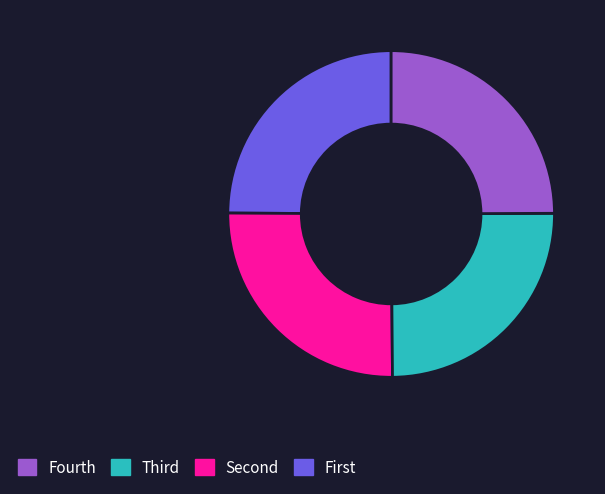

Is there any slice that represents more than half of the pie?

No